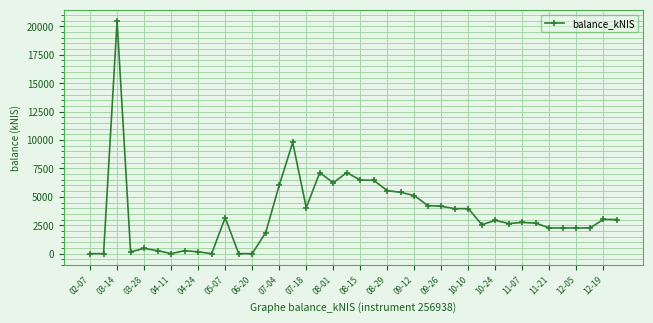

What is the difference between the maximum and minimum values?

20449.2